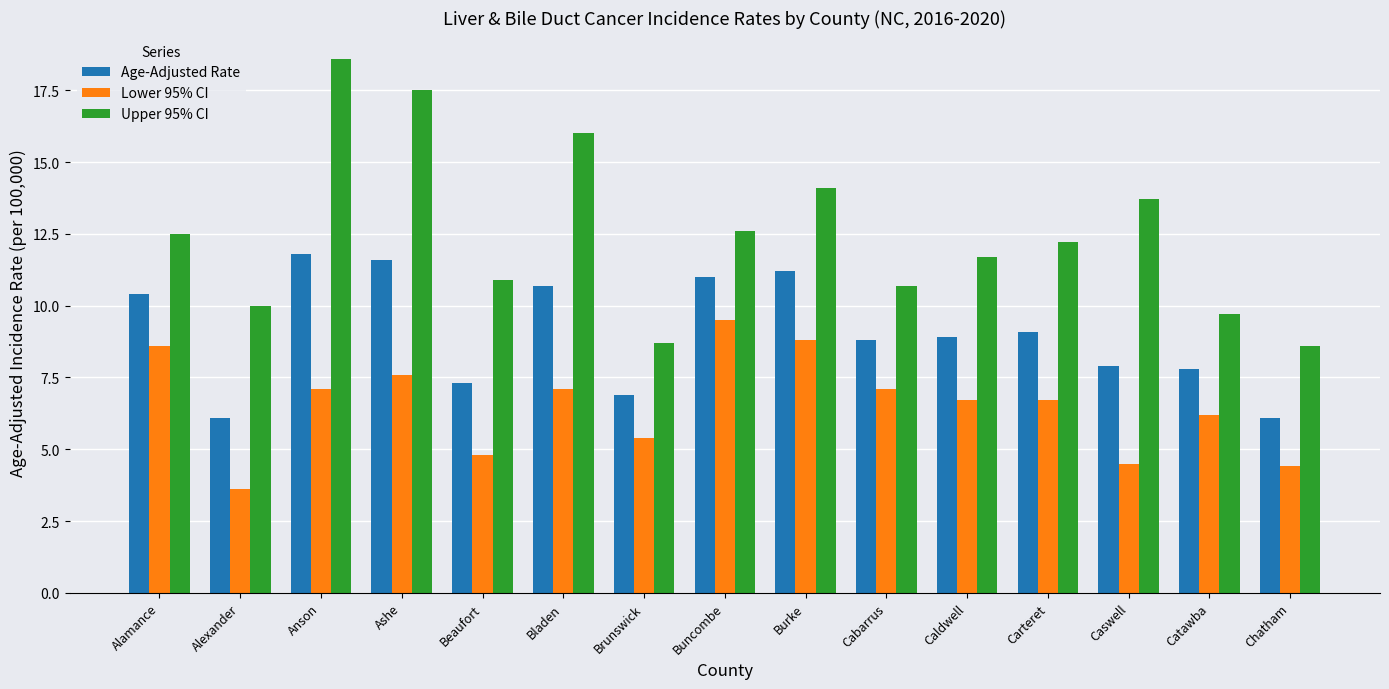

List the series in order of their peak value, lowest first.

Lower 95% CI, Age-Adjusted Rate, Upper 95% CI